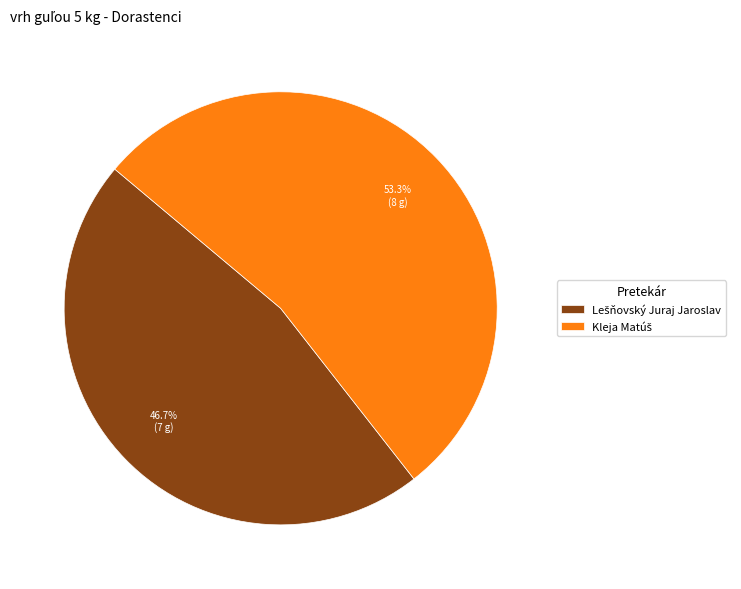

To the nearest percent, what is the average slice percentage?

50%